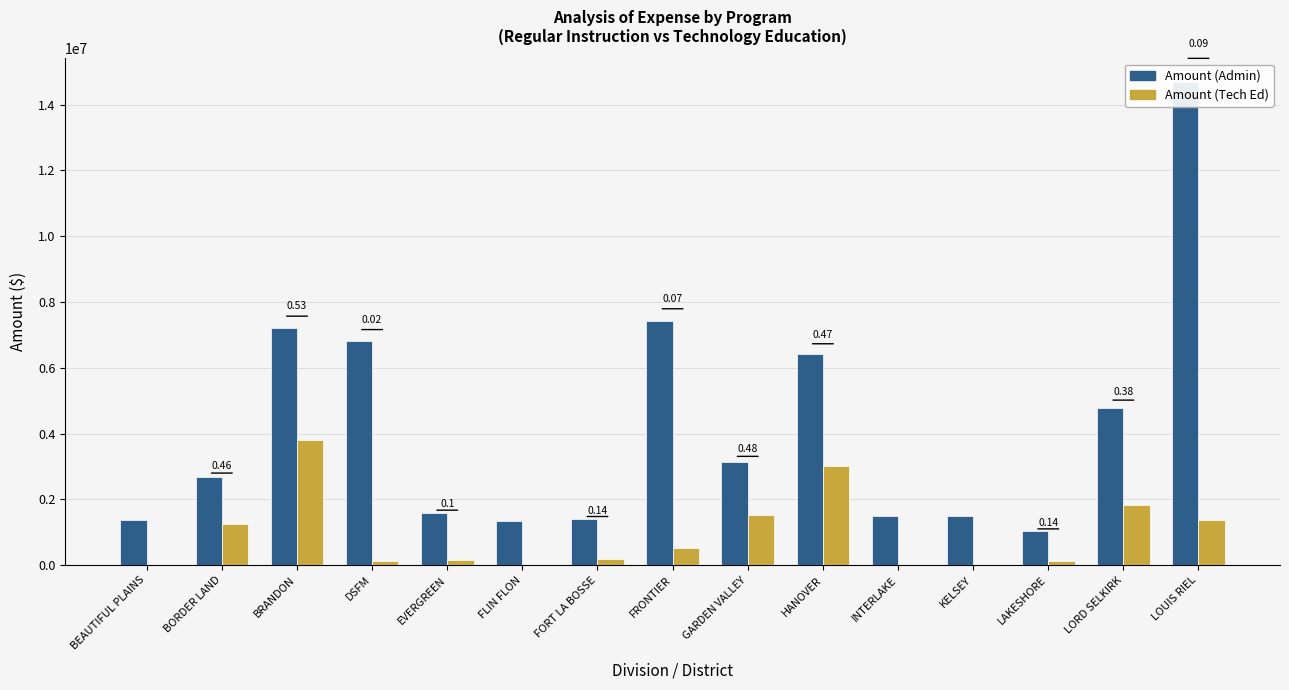

At LOUIS RIEL, list the series in order from smallest to largest.

Amount (Tech Ed), Amount (Admin)